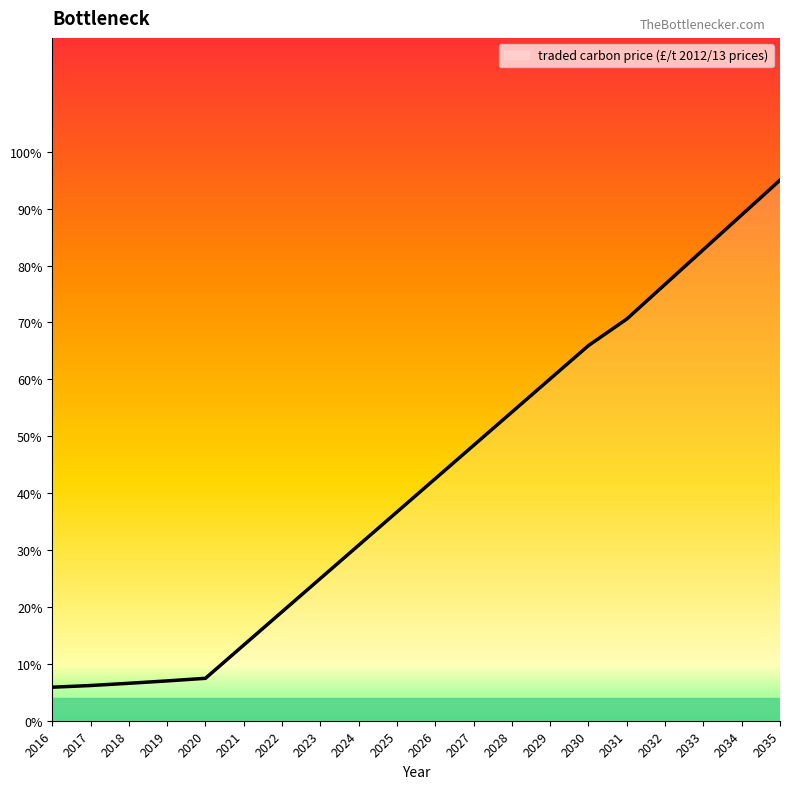

True or false: the data has more than 2 interior local peaks.

False